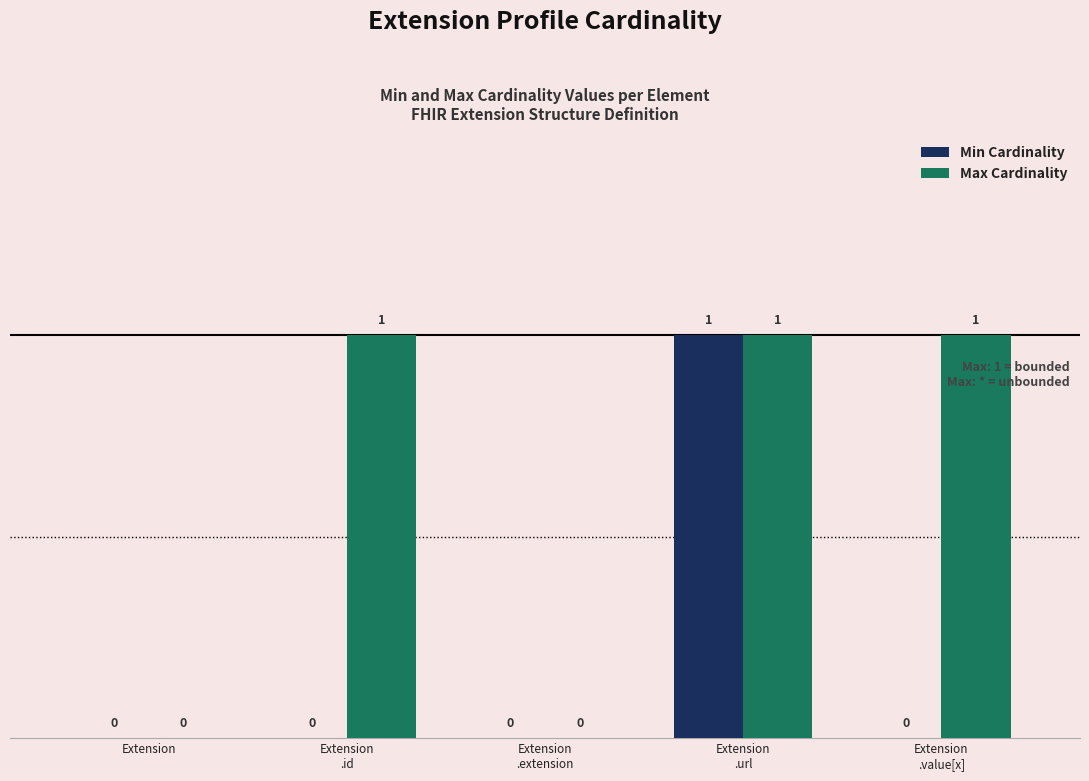

What is the difference between the Max Cardinality values at Extension
.extension and Extension
.url?

1